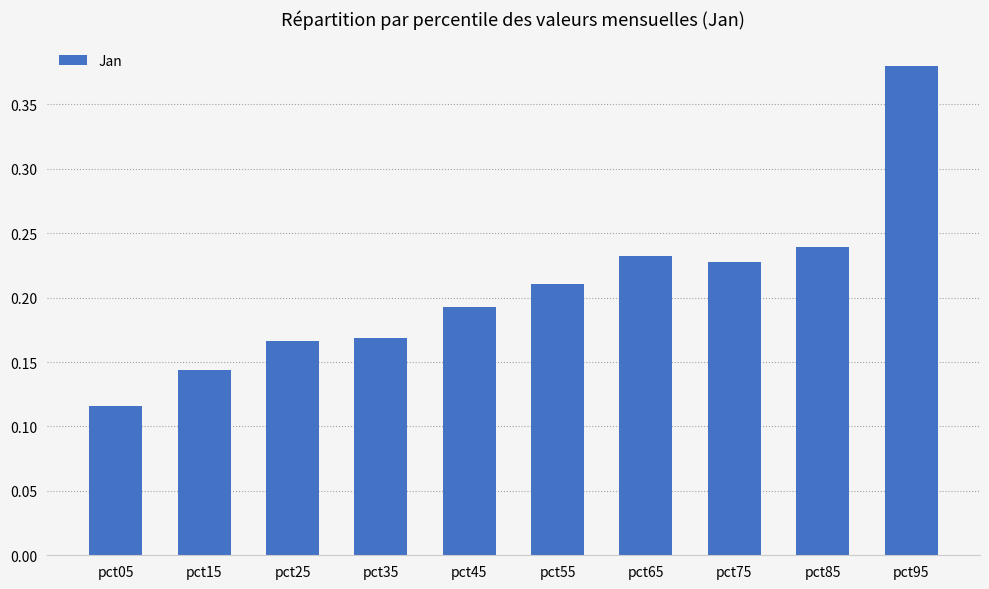

Between pct85 and pct65, which is larger?

pct85